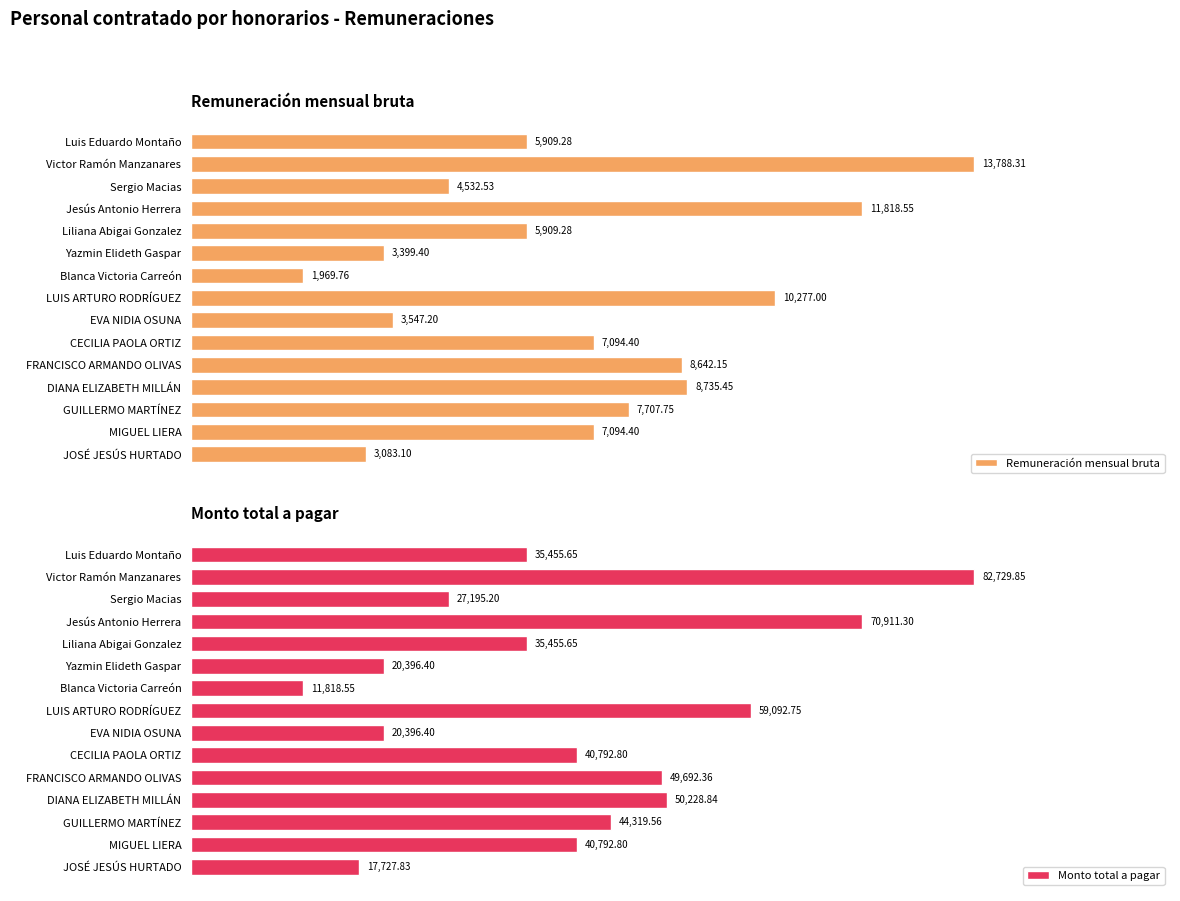

How many categories are shown in the chart?

15